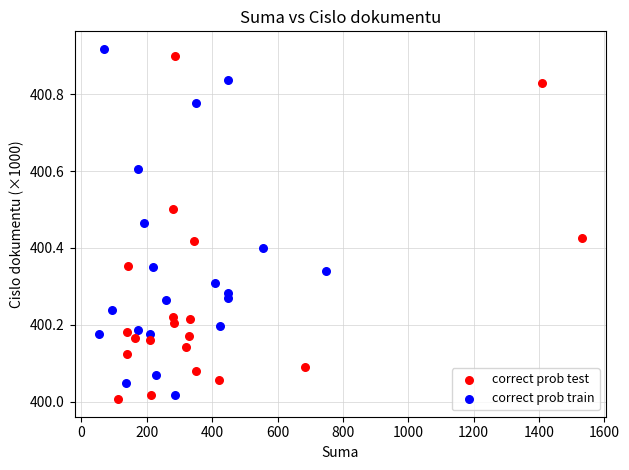

Which series reaches the maximum Y coordinate?

correct prob train